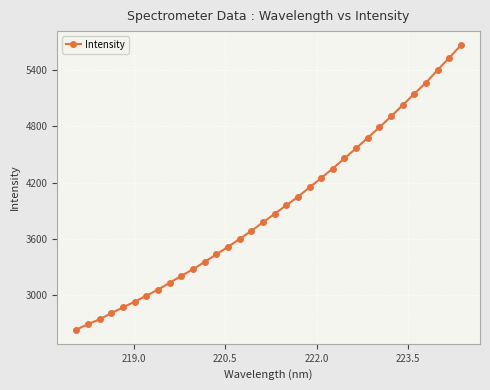

What is the maximum value shown in the chart?

5665.7